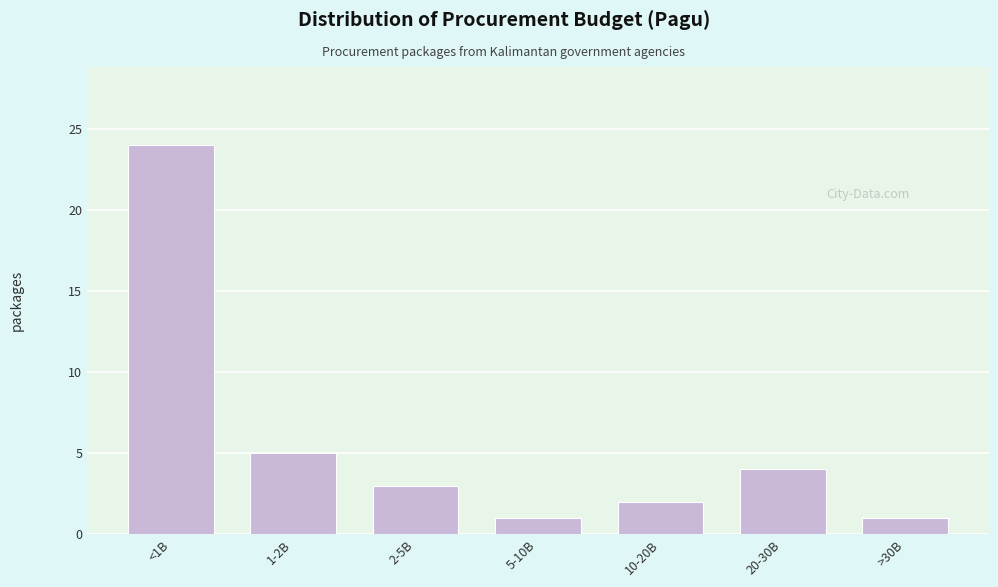

Reading right to left, what are all the values shown in this chart?

>30B=1	20-30B=4	10-20B=2	5-10B=1	2-5B=3	1-2B=5	<1B=24